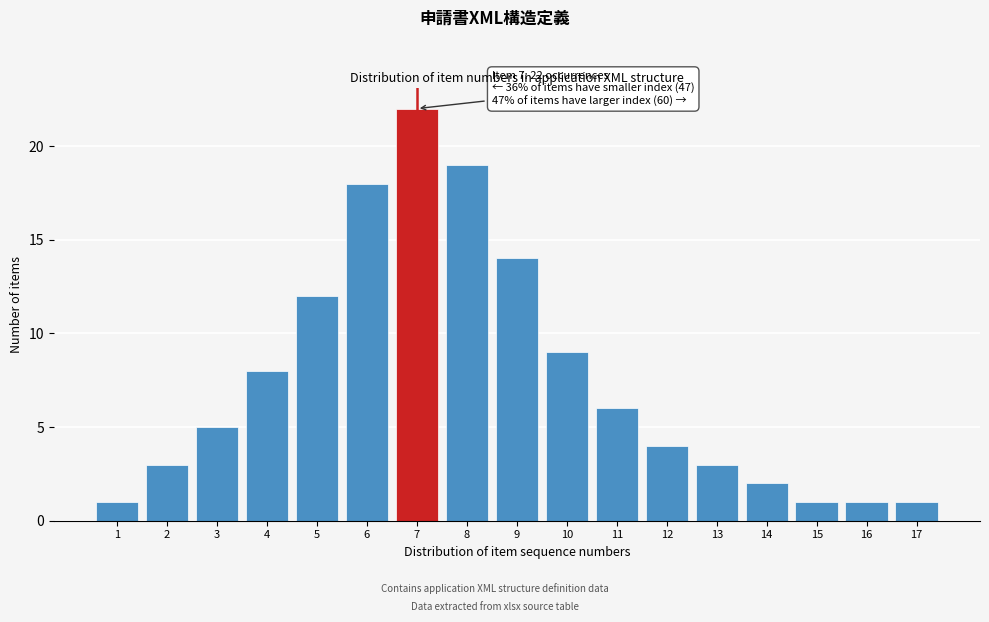

Reading right to left, what are all the values shown in this chart?

17=1	16=1	15=1	14=2	13=3	12=4	11=6	10=9	9=14	8=19	7=22	6=18	5=12	4=8	3=5	2=3	1=1